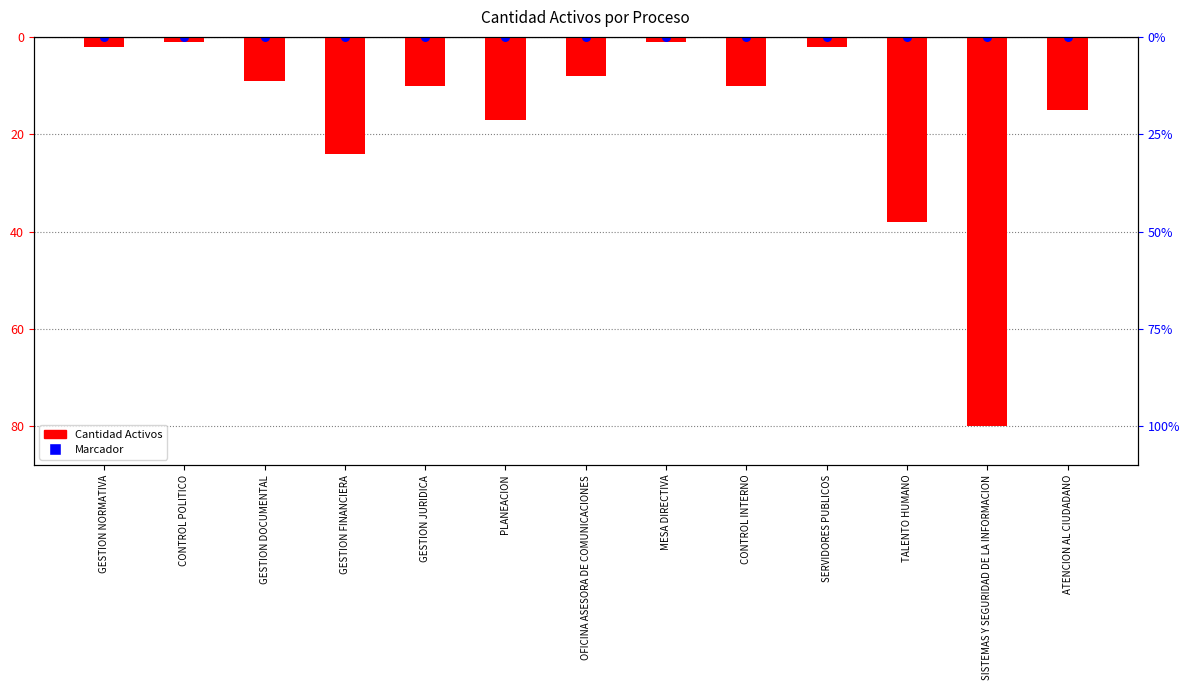

Which series has the widest spread of Y values?

Cantidad Activos